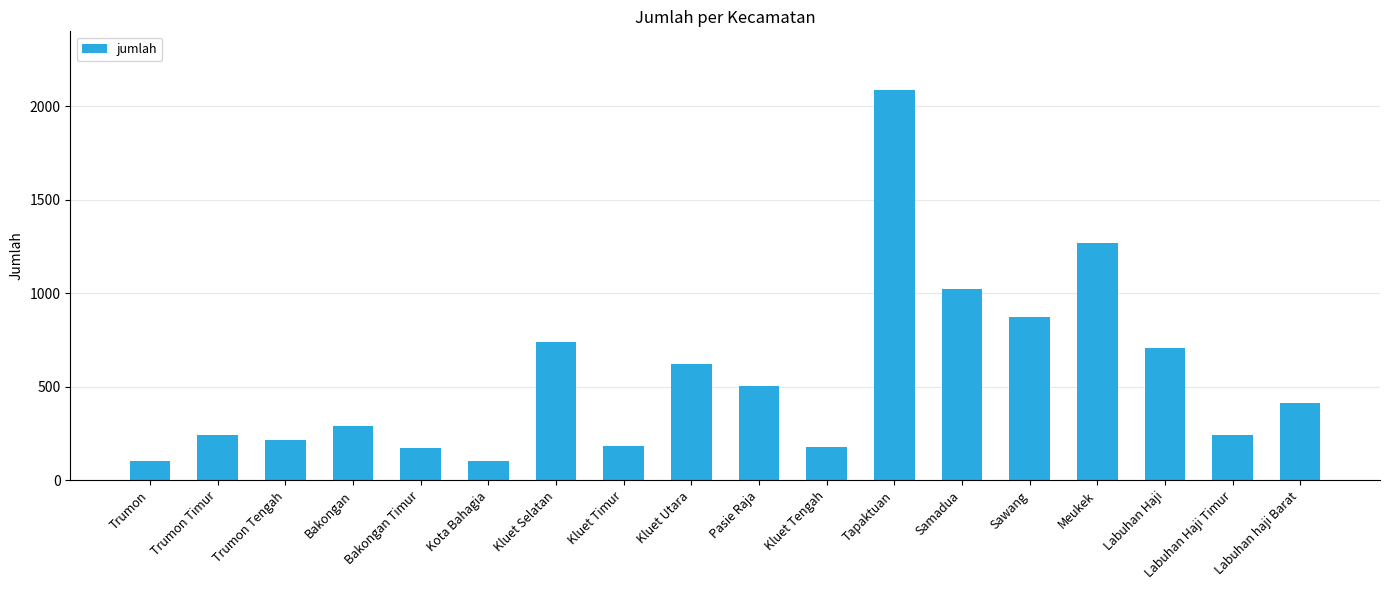

The chart shows a value of 152 at Labuhan haji Barat. True or false?

False